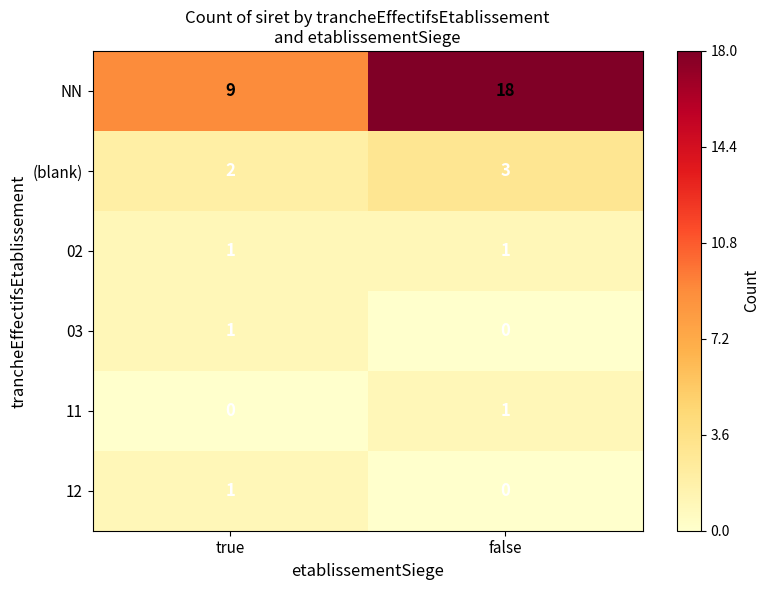

Rank the categories by 03 value from lowest to highest.

false, true